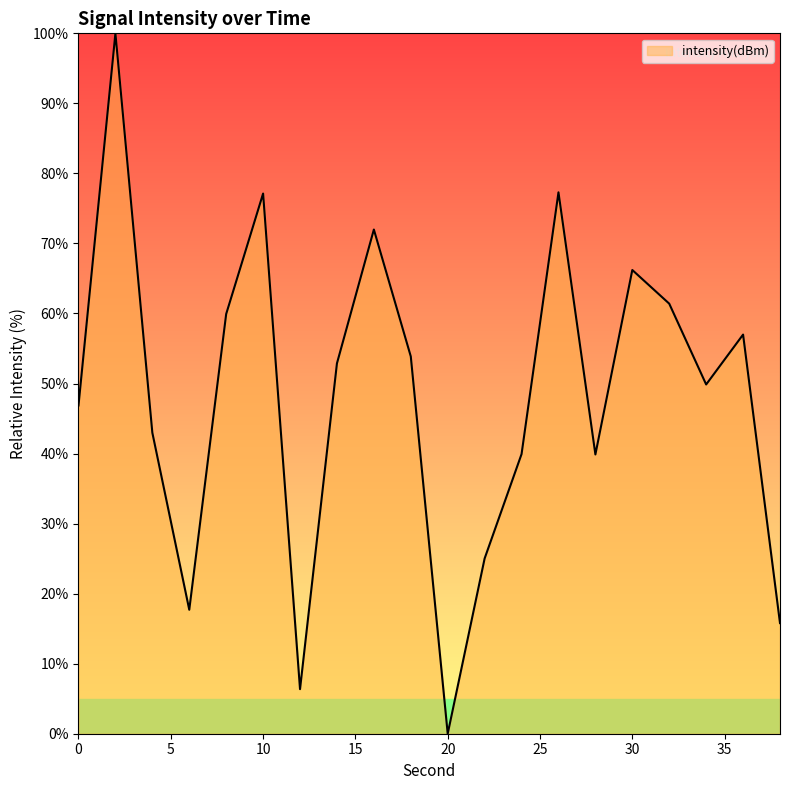

What is the average value?

48.1